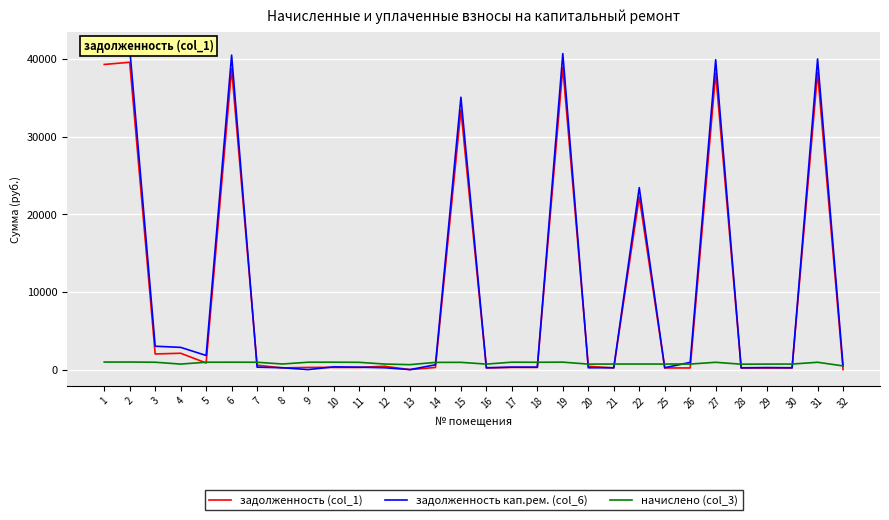

Which series has the largest range (max minus min)?

задолженность кап.рем. (col_6)